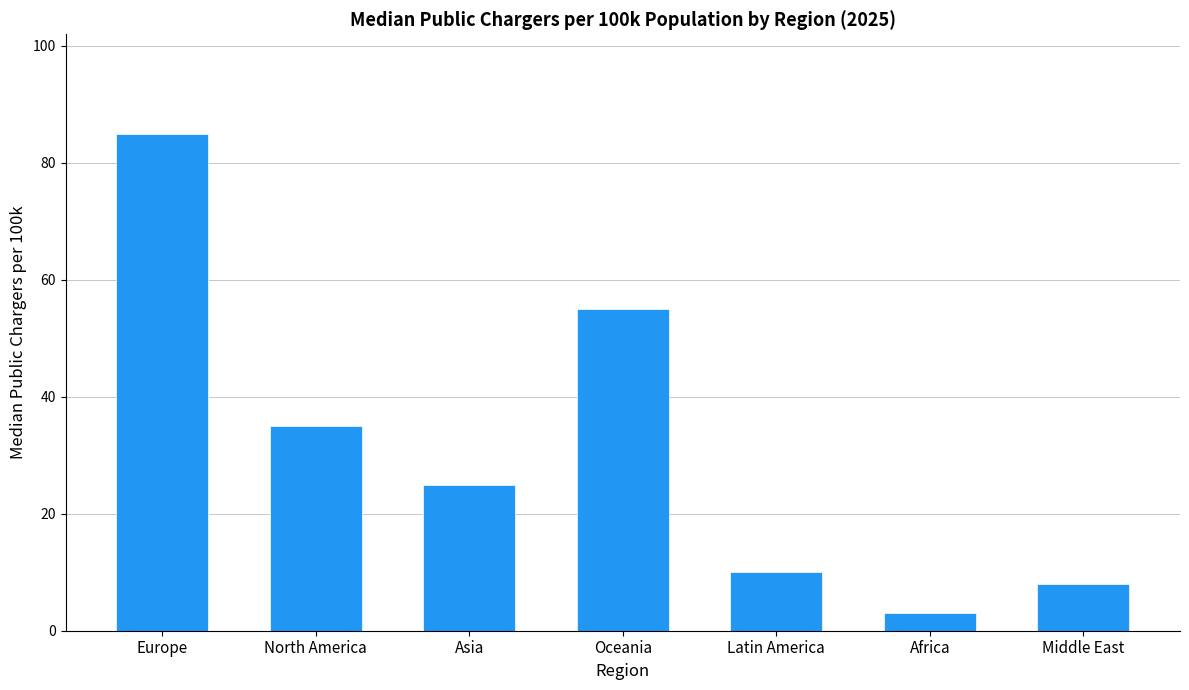

True or false: the data shows 80 at Oceania.

False